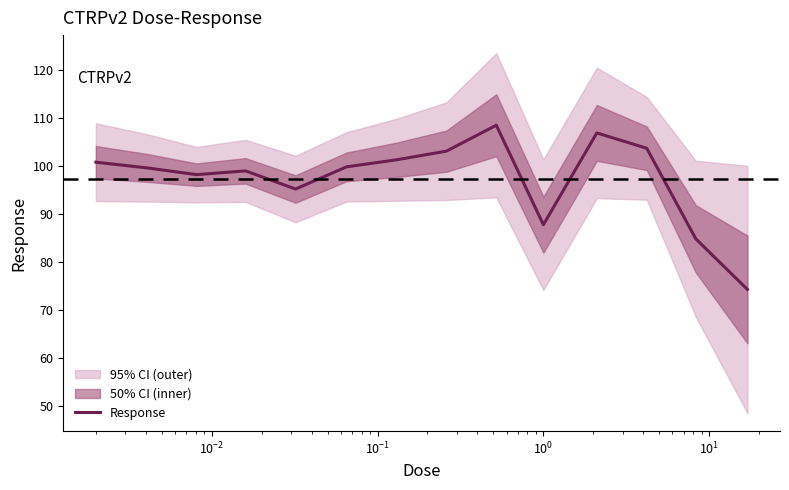

Reading left to right, what are all the values shown in this chart?

100.7	99.5	98.1	98.9	95.1	99.7	101.2	103.0	108.4	87.7	106.8	103.6	84.7	74.2